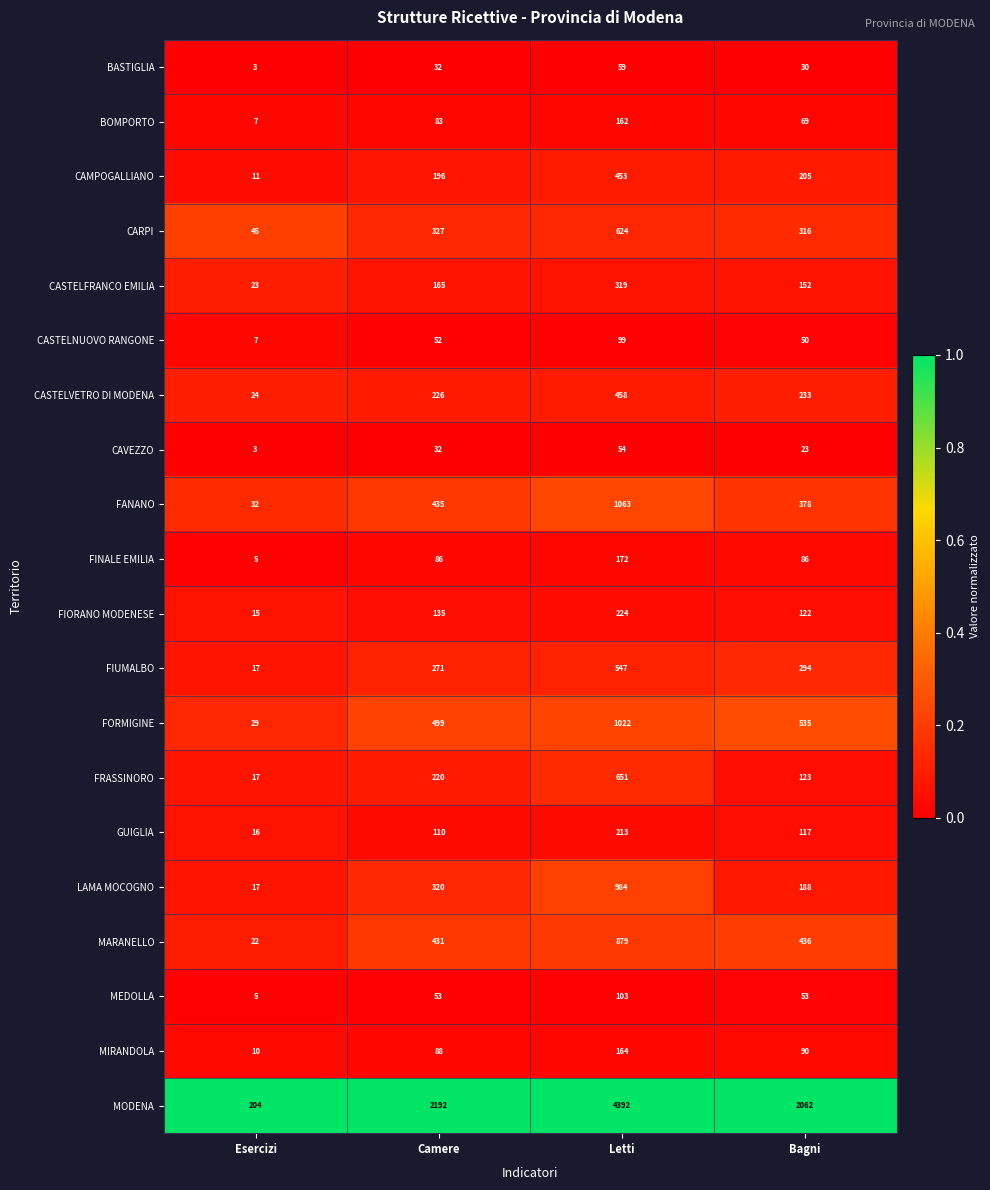

What is the smallest value displayed?

3